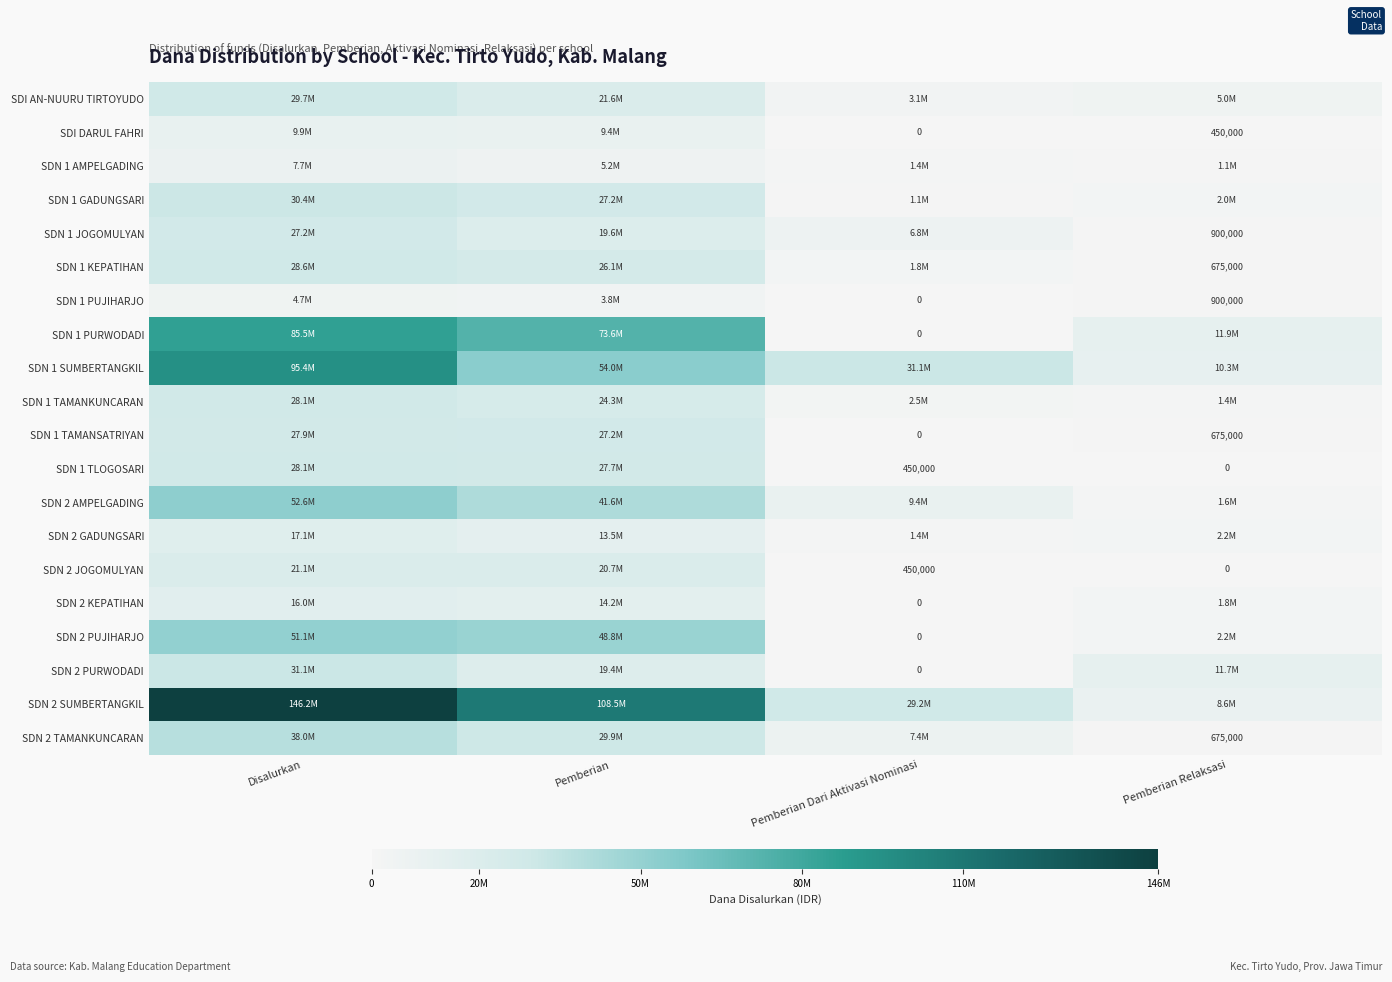

Is it true that SDN 1 PUJIHARJO equals 1245865 at Pemberian Relaksasi?

False